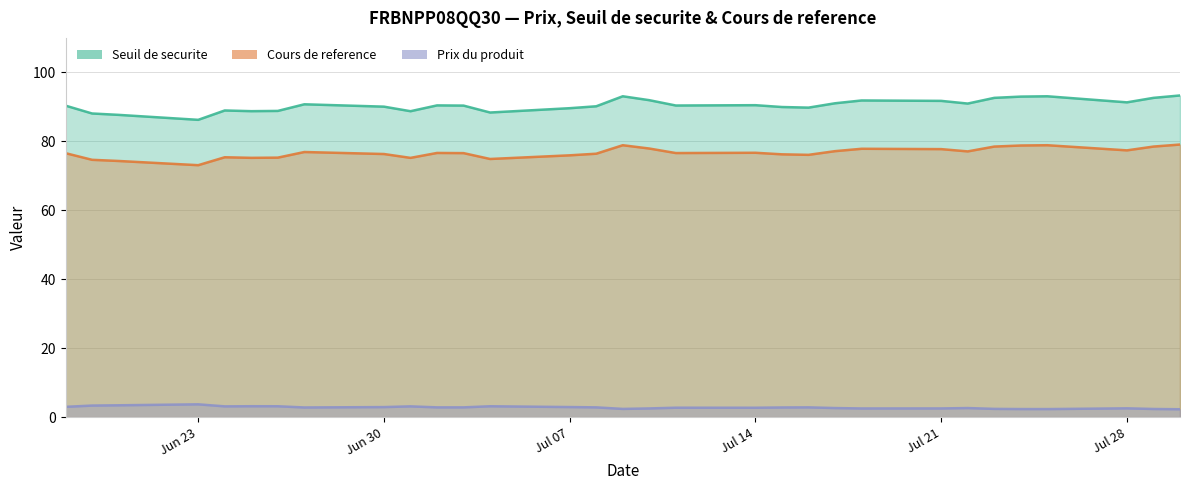

Rank the series by their maximum value, from lowest to highest.

Prix du produit, Cours de reference, Seuil de securite